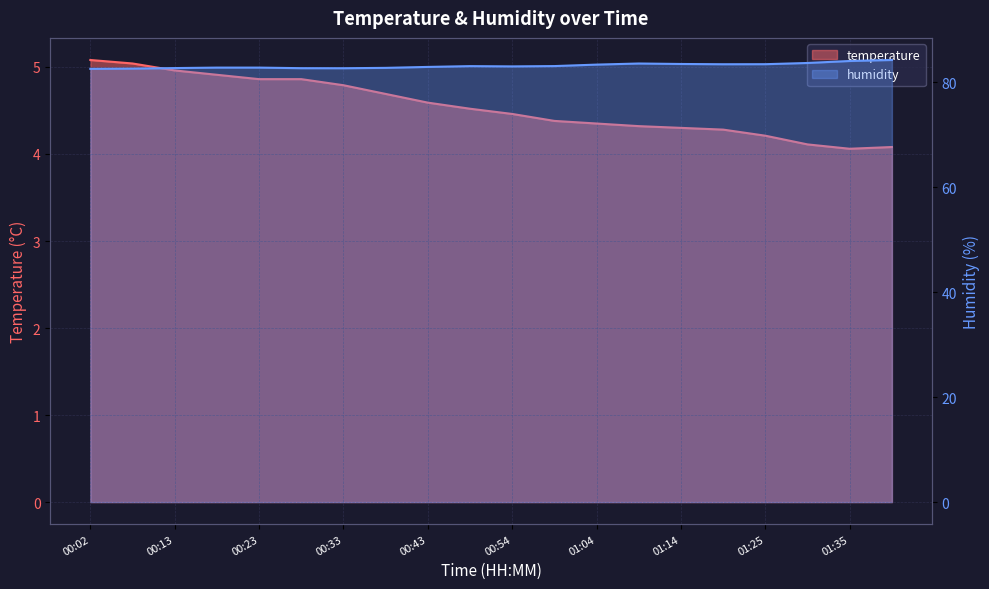

What position from the right is 00:38?

13